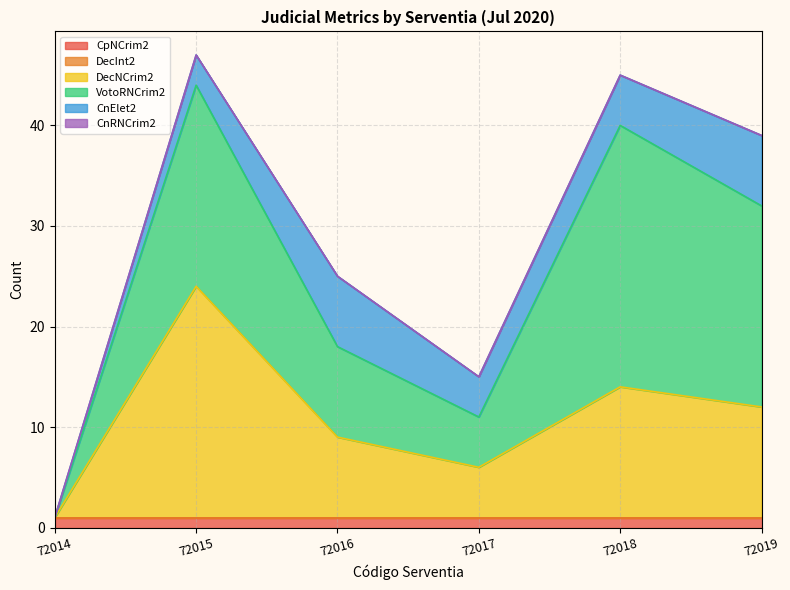

True or false: DecNCrim2 has more than 1 points higher than both neighbors.

True